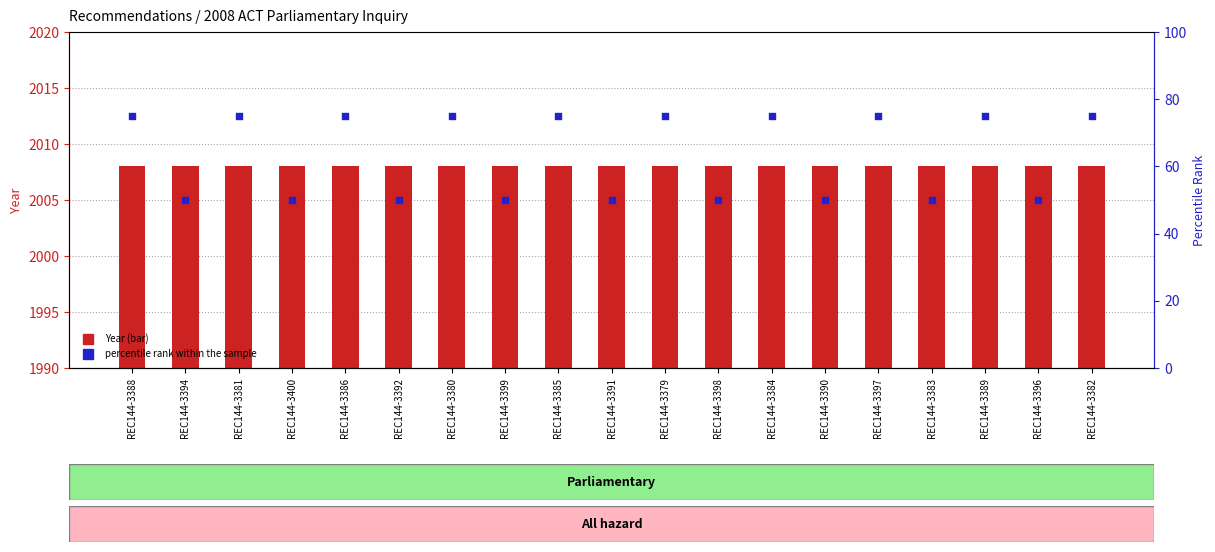

What are all the series names shown in the legend?

Year, percentile rank within the sample